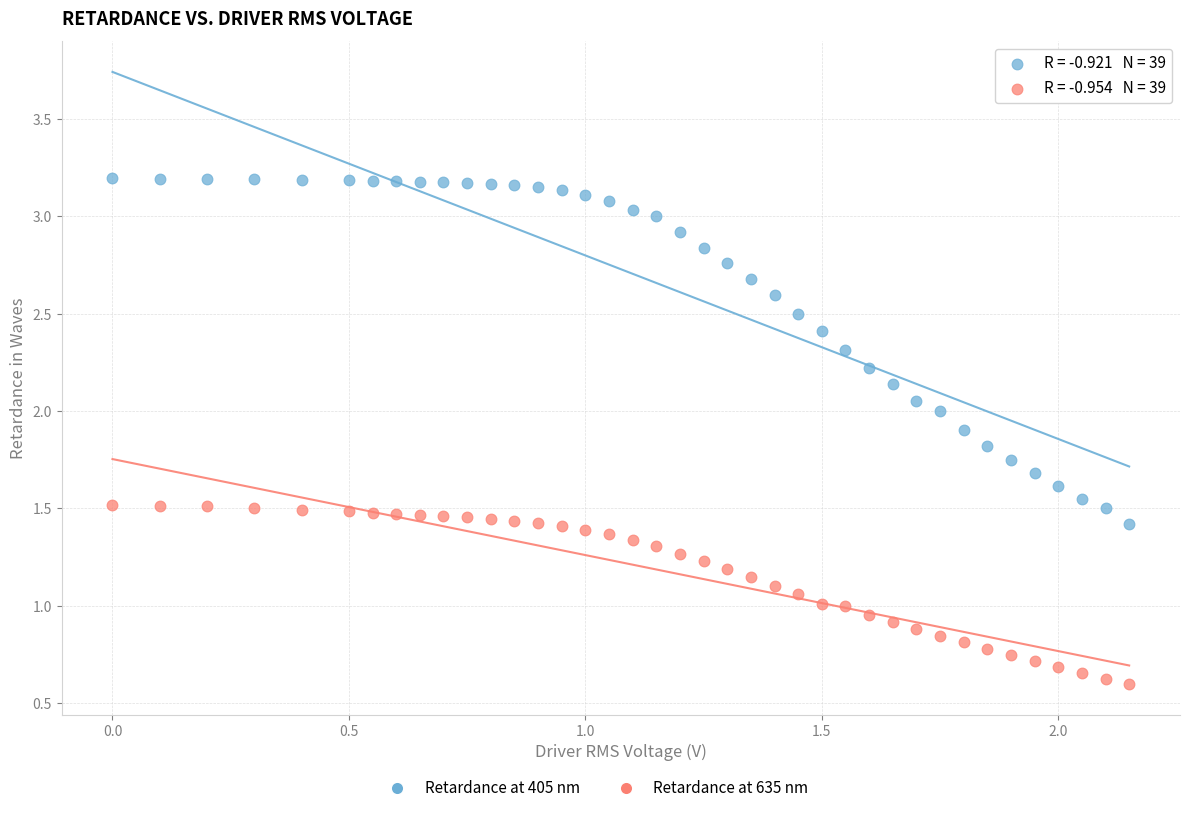

Across all data points, what is the range of Y values (max minus min)?

2.6